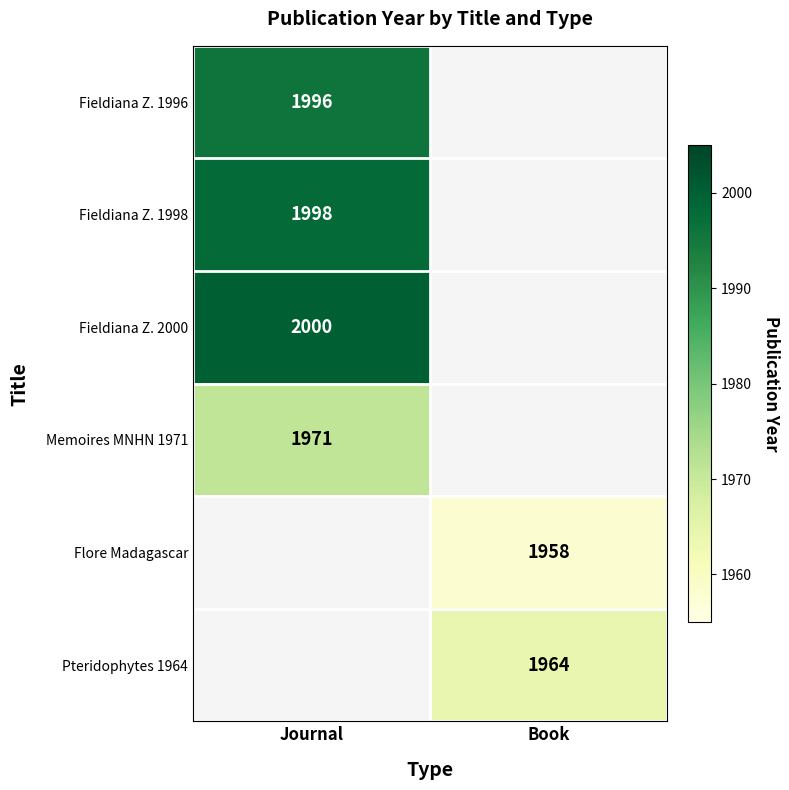

How many categories are shown in the chart?

2